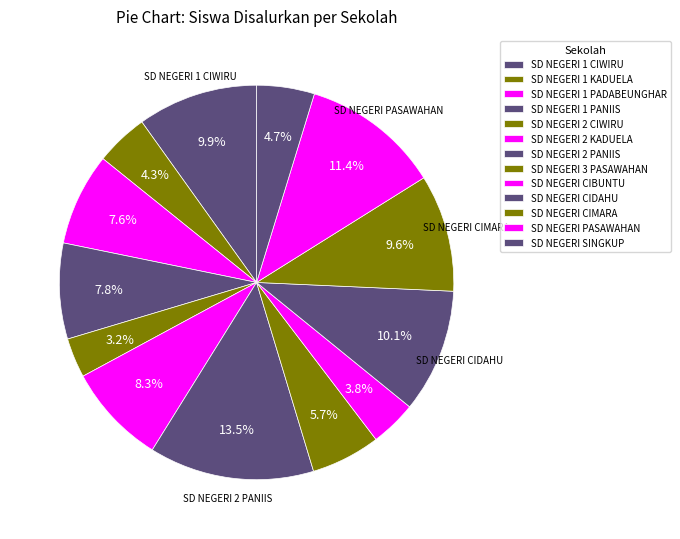

Count the number of slices in the pie.

13